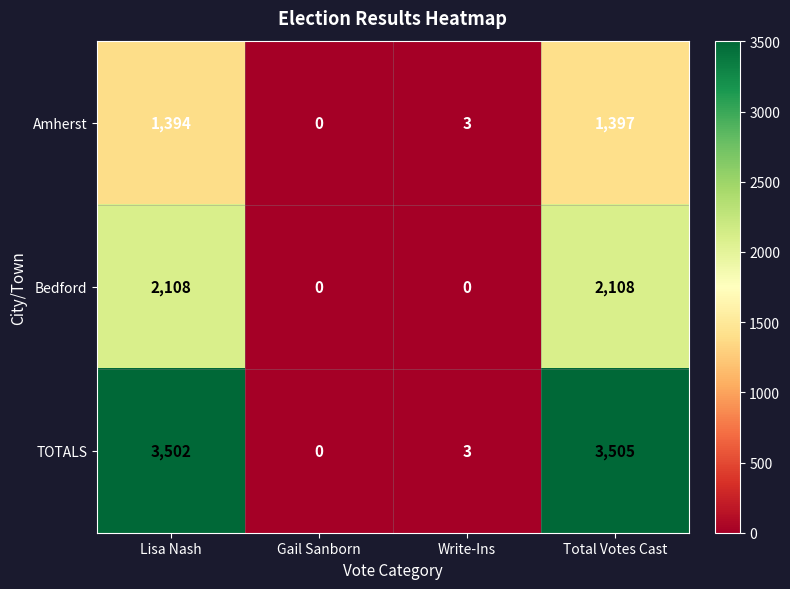

At which category does the chart reach its peak across all series?

Total Votes Cast